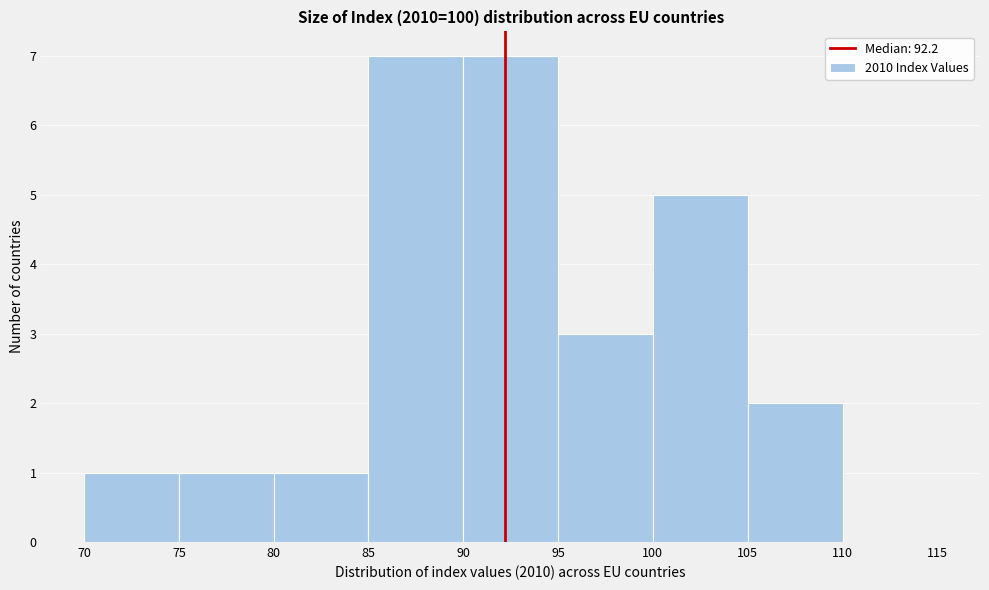

Reading left to right, transcribe this chart: for each bar, give the range it covers on the x-axis and its height. The values are not printed on the chart, so give them approximately, as read against the axis.

70 to 75: 1
75 to 80: 1
80 to 85: 1
85 to 90: 7
90 to 95: 7
95 to 100: 3
100 to 105: 5
105 to 110: 2
110 to 115: 0